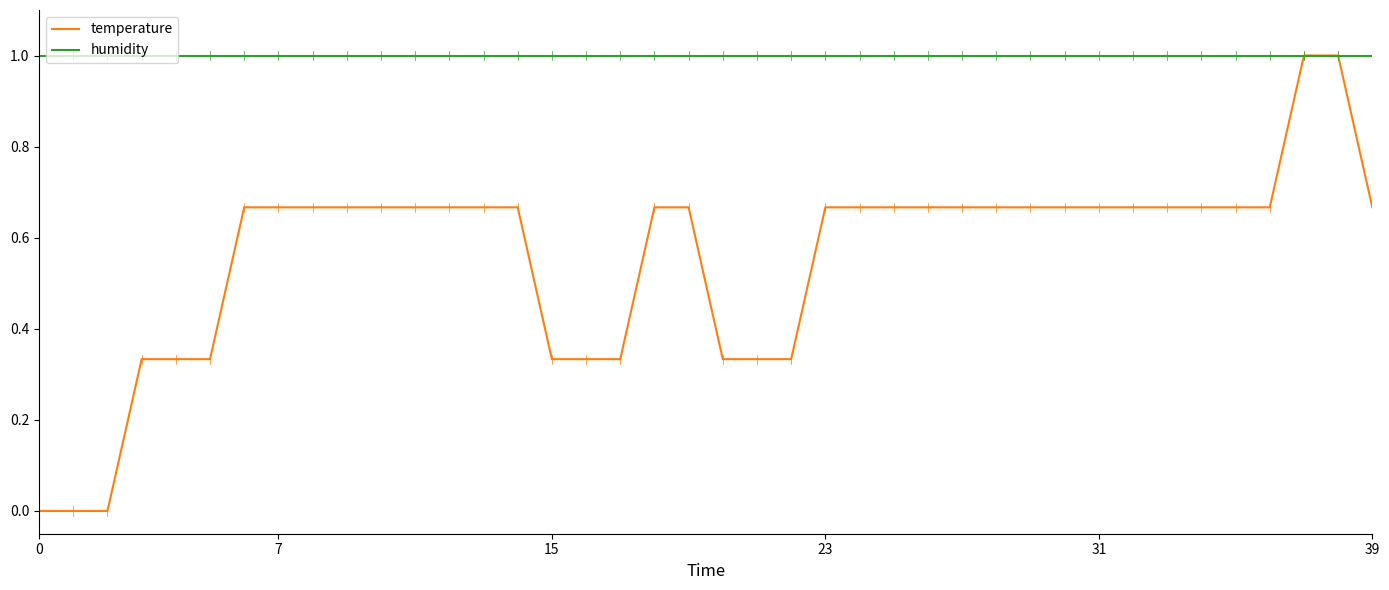

Which series has the largest range (max minus min)?

temperature